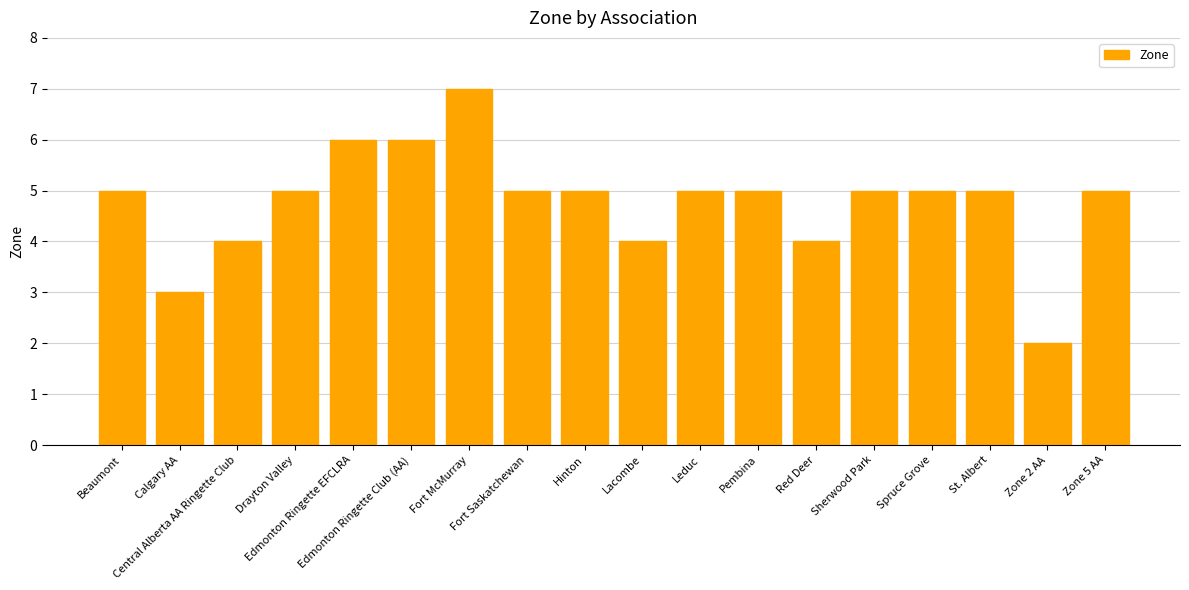

Are the bars grouped side by side (vs. stacked)?

No